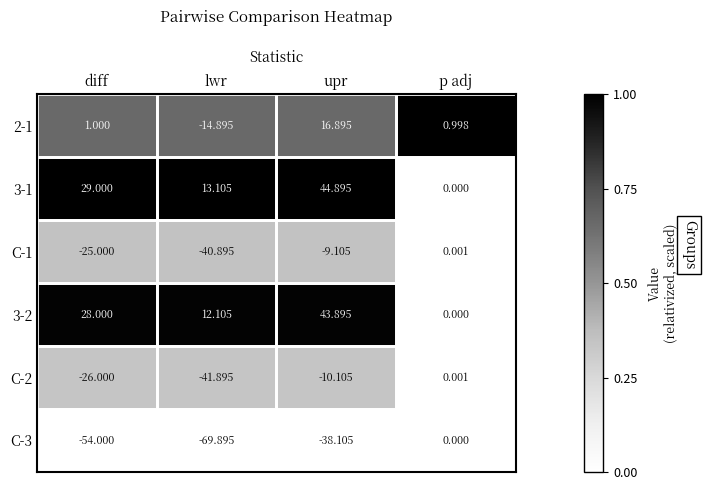

What is the total value across all series at upr?

48.4